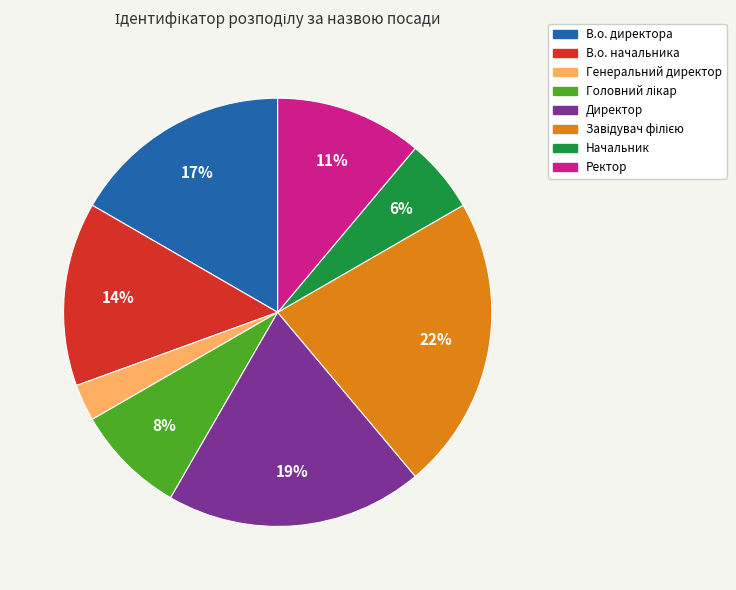

Is the sum of Директор and В.о. директора greater than half?

No